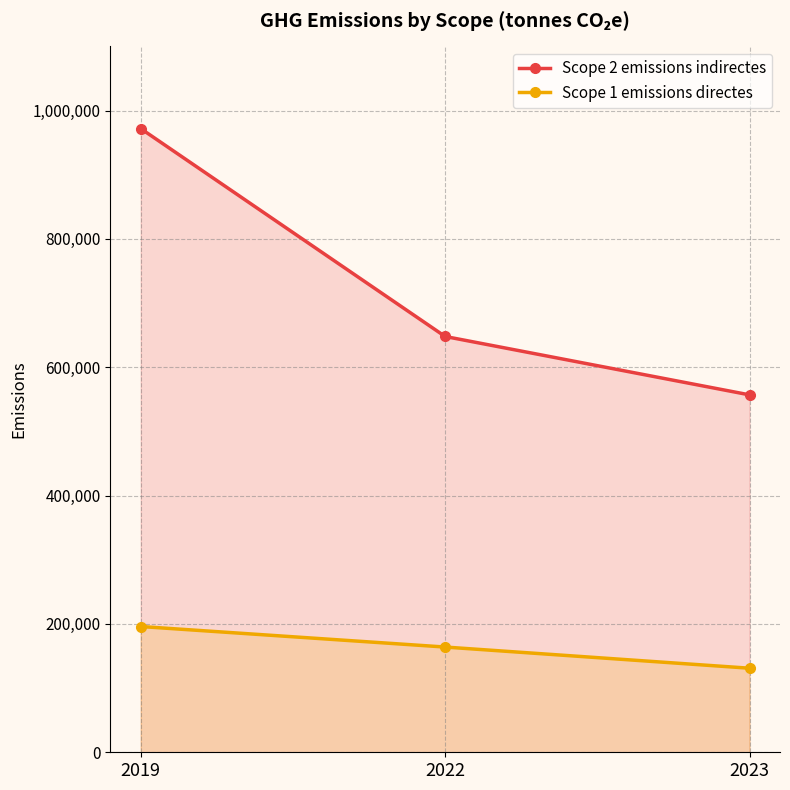

What is the average value of the Scope 2 emissions indirectes series?

725667